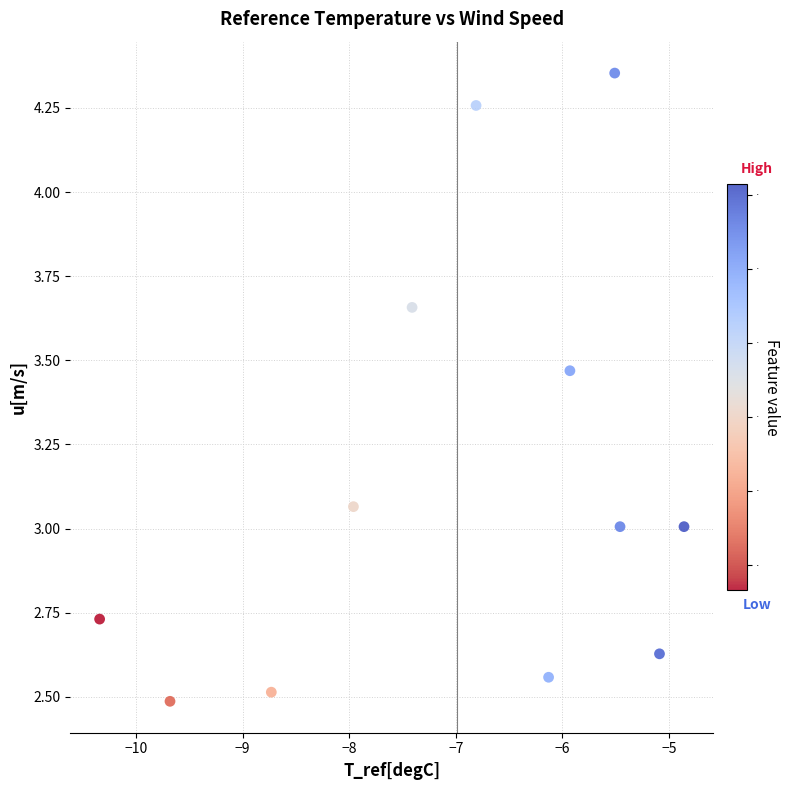

What is the range of Y values (max minus min)?

1.9